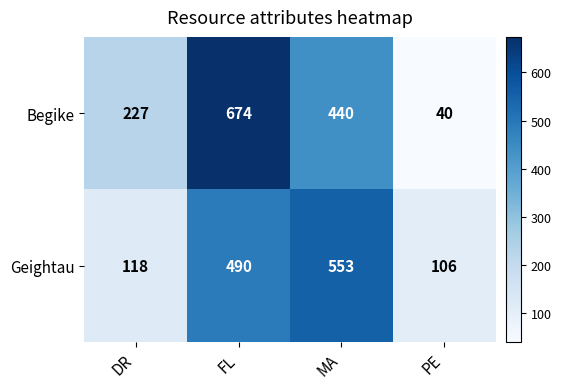

Is it true that Geightau equals 106 at PE?

True